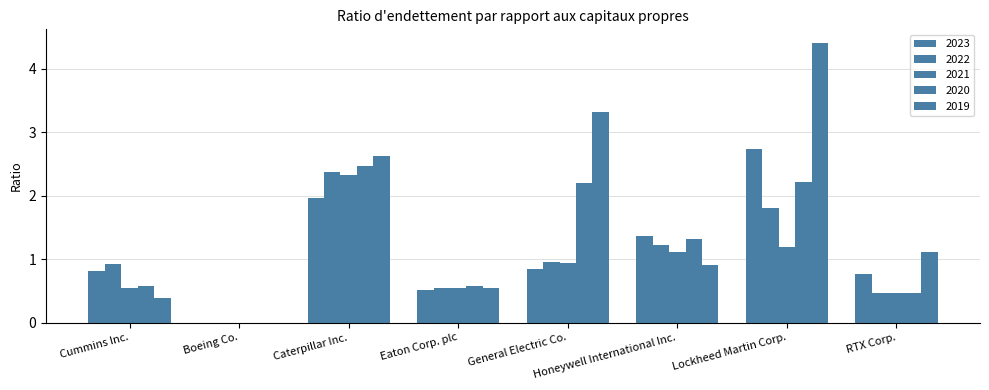

Between Caterpillar Inc. and Cummins Inc., which is larger?

Caterpillar Inc.